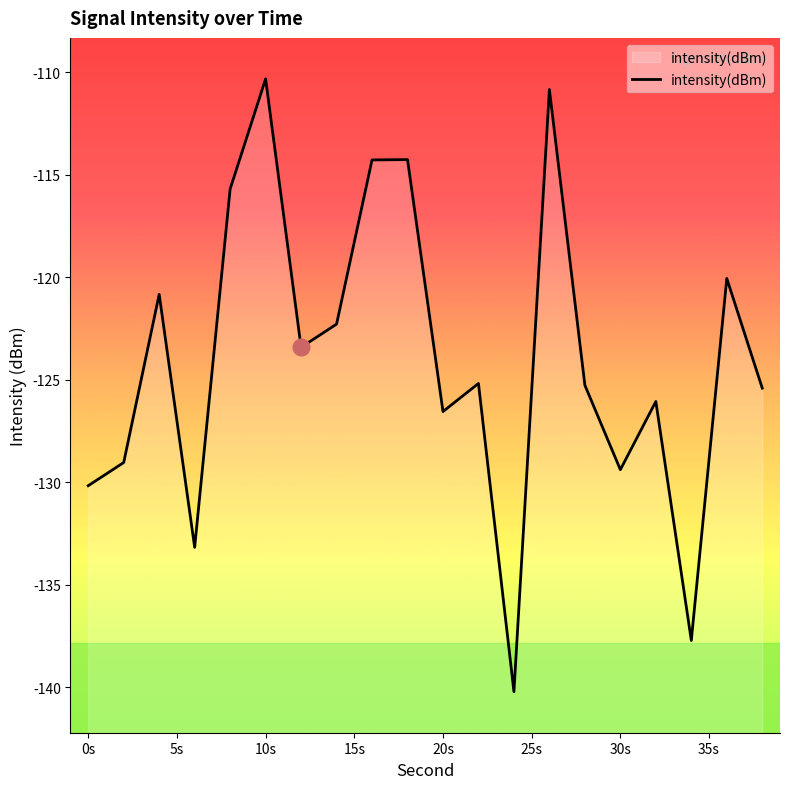

The chart shows a value of -110.3 at 10s. True or false?

True